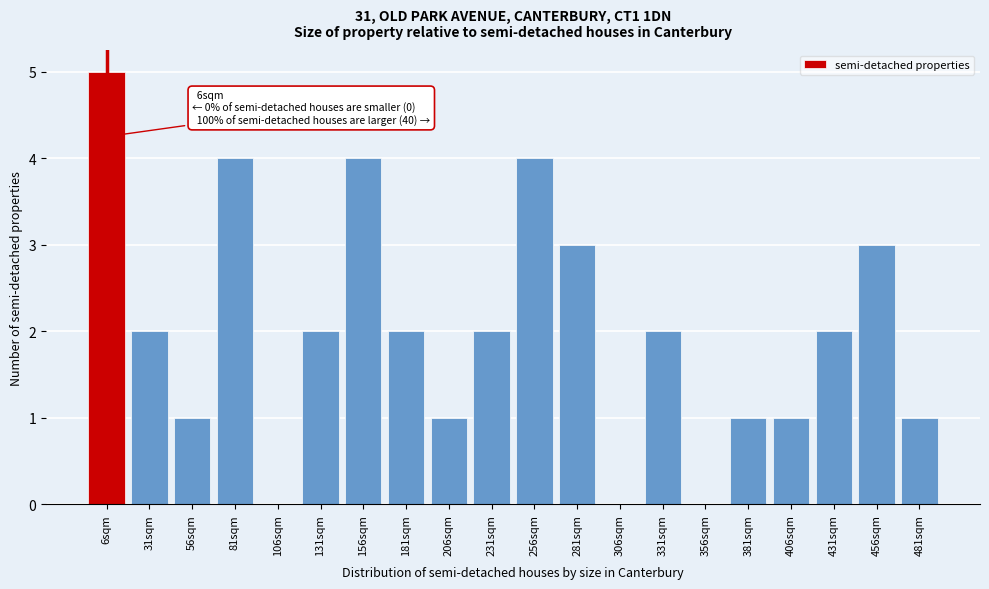

Reading right to left, extract all data points from this chart.

481sqm=1	456sqm=3	431sqm=2	406sqm=1	381sqm=1	356sqm=0	331sqm=2	306sqm=0	281sqm=3	256sqm=4	231sqm=2	206sqm=1	181sqm=2	156sqm=4	131sqm=2	106sqm=0	81sqm=4	56sqm=1	31sqm=2	6sqm=5